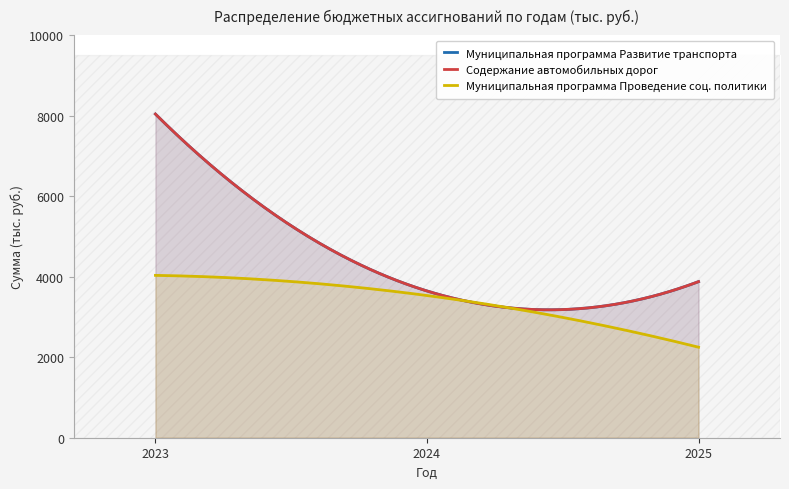

Is it true that Содержание автомобильных дорог equals 3644.9 at 2024?

True